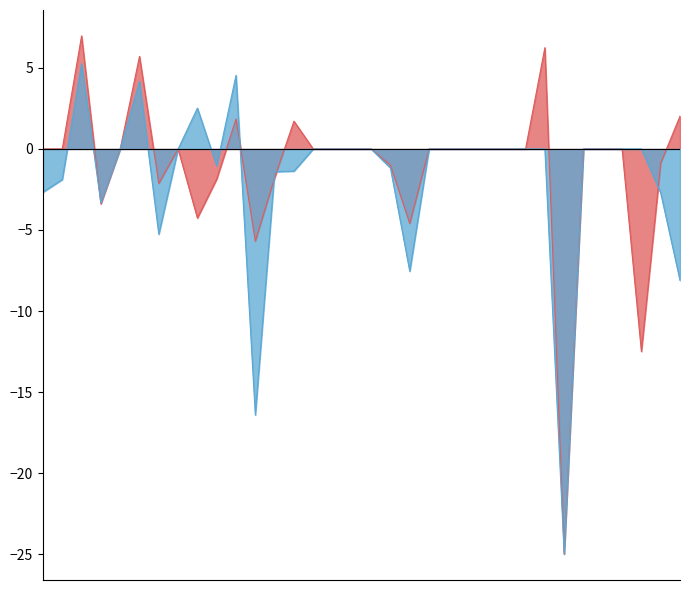

Is the value of %AGE Growth Total at BANK OF MAHARASHTRA greater than the value of %AGE Growth Urban at BANK OF MAHARASHTRA?

Yes